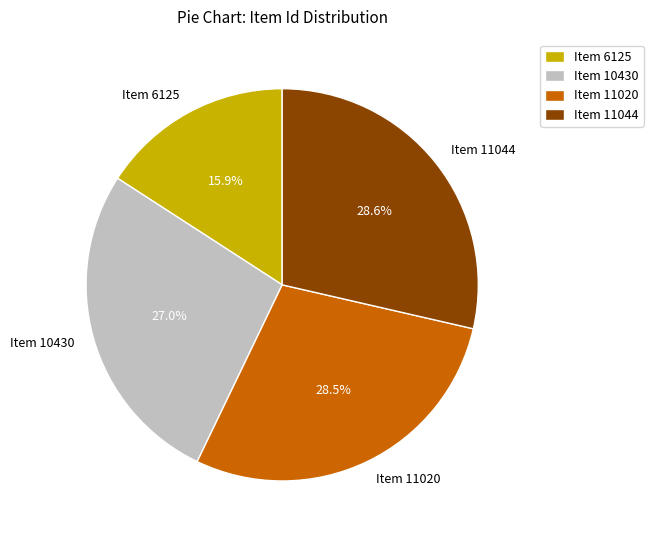

What is the ratio of the value at Item 10430 to the value at Item 11044?

0.9